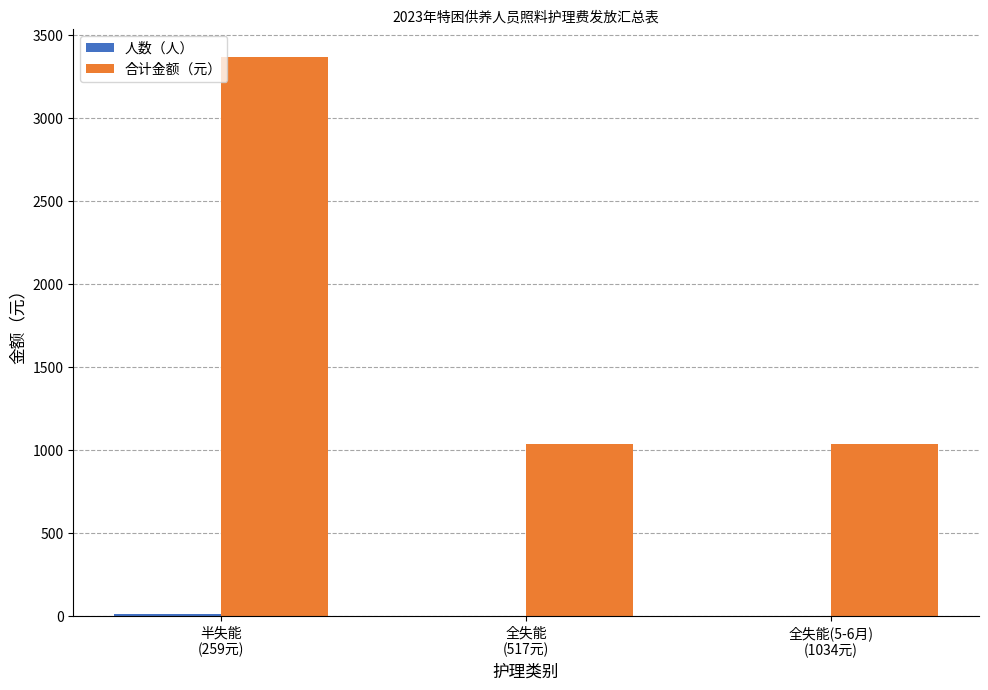

What is the sum of all 合计金额（元） values?

5435